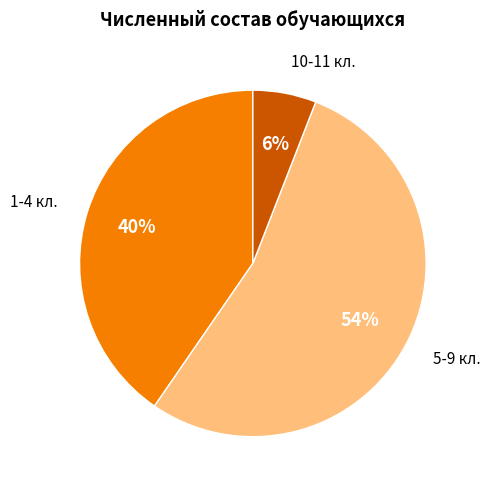

Which category has the biggest portion of the pie?

5-9 кл.